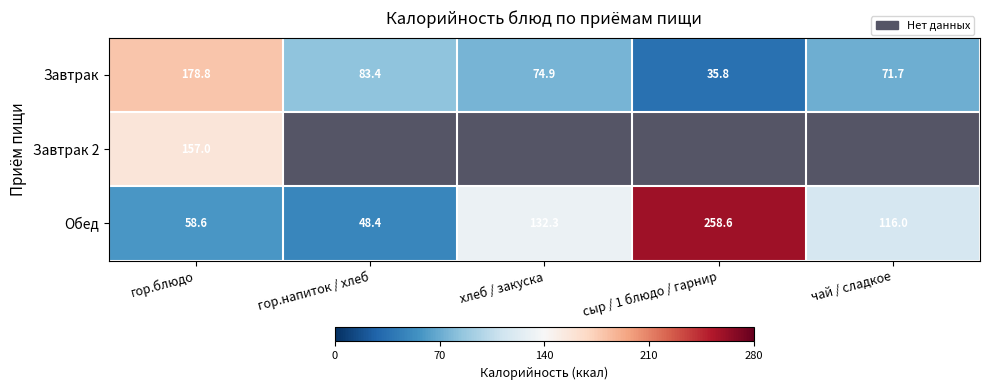

At how many categories does at least one series exceed 237?

1